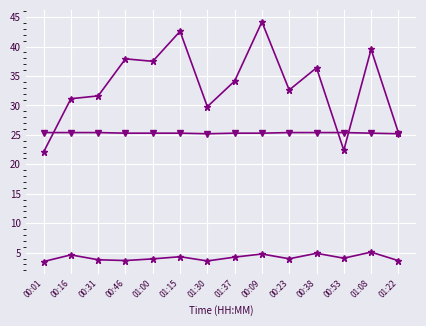

How many lines are shown in the chart?

3